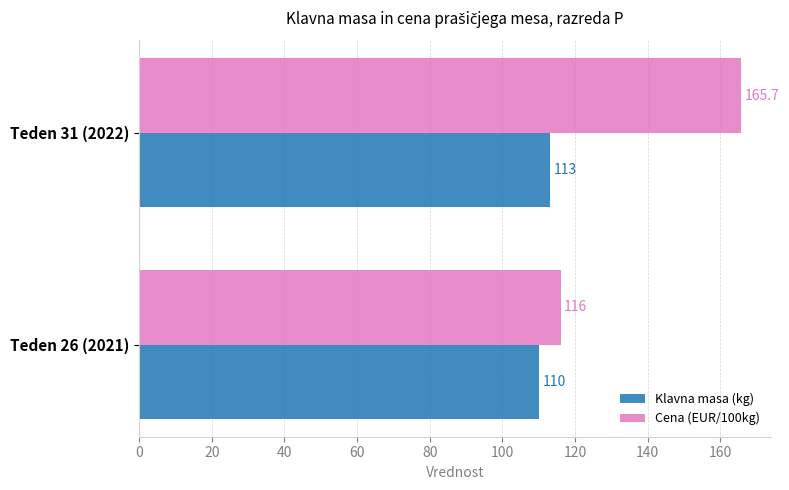

Which series has the largest range (max minus min)?

Cena (EUR/100kg)